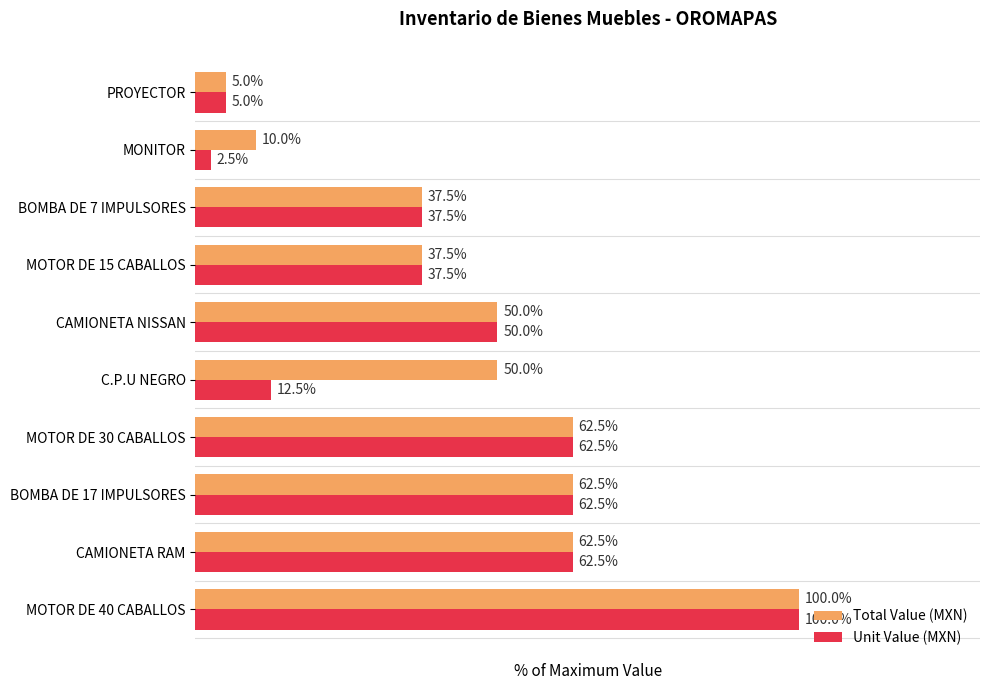

Which series has the largest total across all categories?

Total Value (MXN)